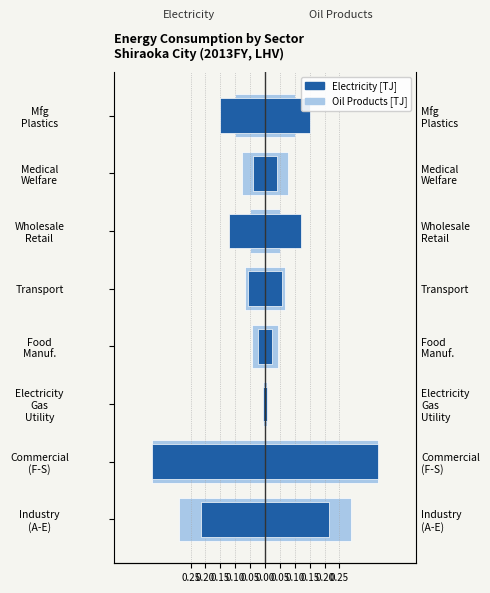

Reading right to left, list all the values displayed in this chart.

Electricity (dark): -0.2	-0.0	-0.1	-0.1	-0.0	-0.0	-0.4	-0.2
Oil Products (light): -0.1	-0.1	-0.1	-0.1	-0.0	-0.0	-0.4	-0.3